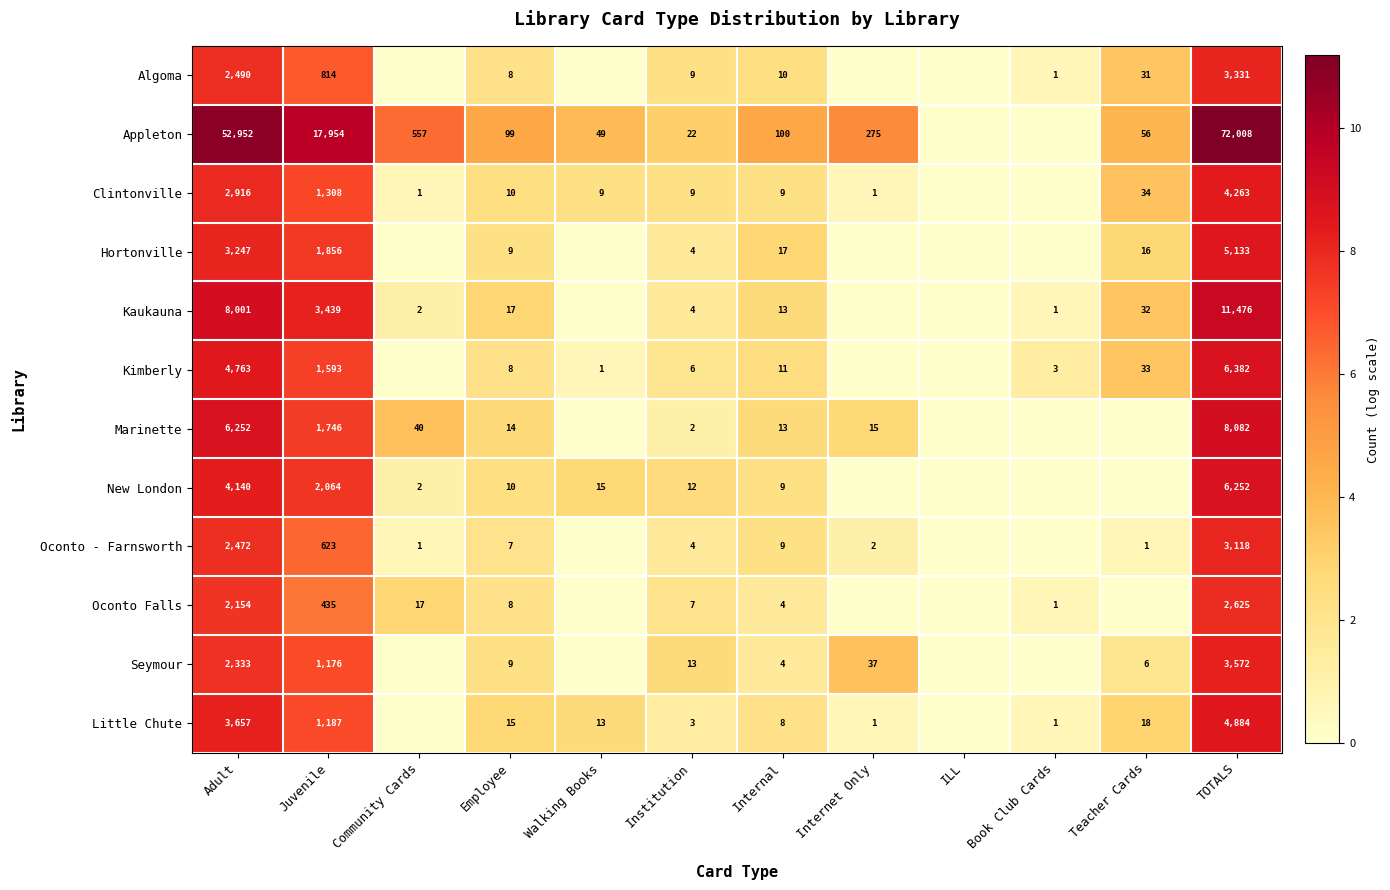

How many values in Algoma are above zero?

8